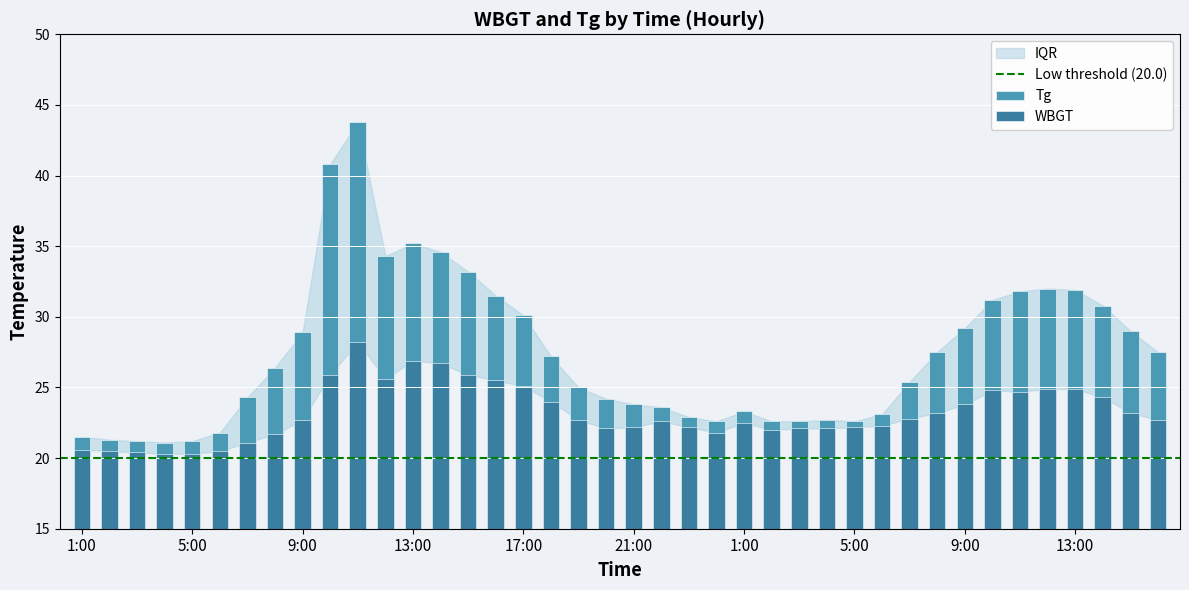

Between 6:00 and 18:00, which series saw the biggest shift?

Tg